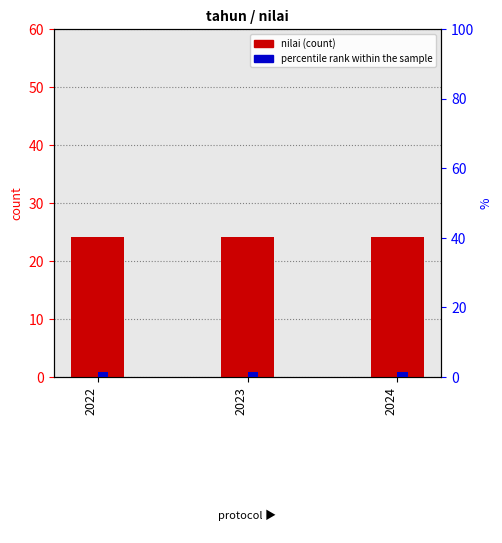

True or false: nilai has a value of 6.3 at 2023.

False